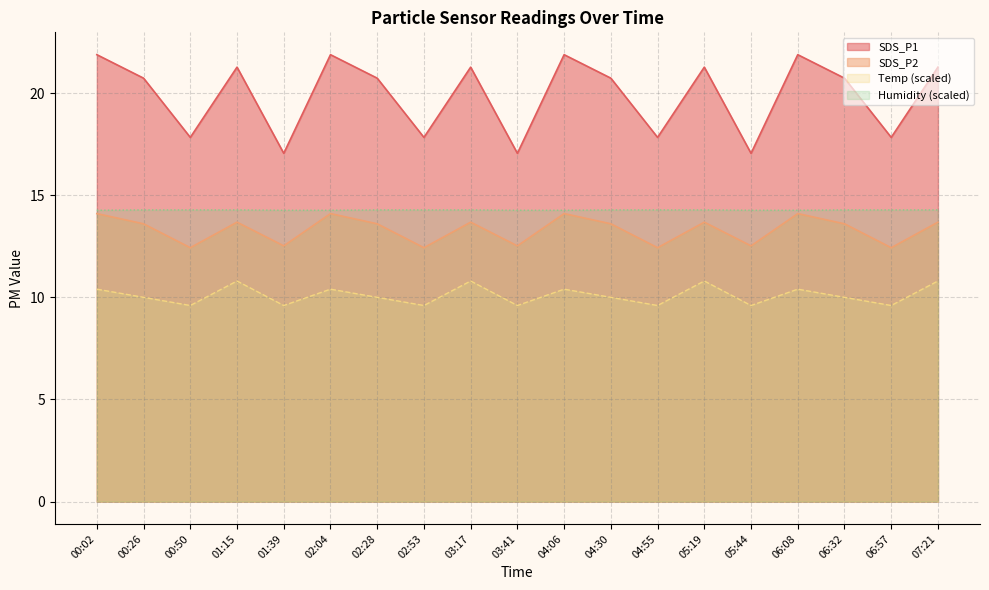

The SDS_P2 series shows 16.5 at 00:50. True or false?

False